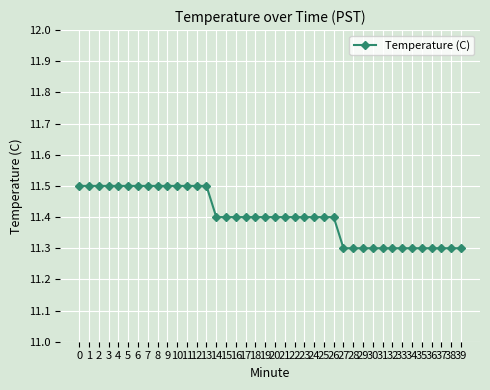

Is it true that the value at 12 is 19.6?

False